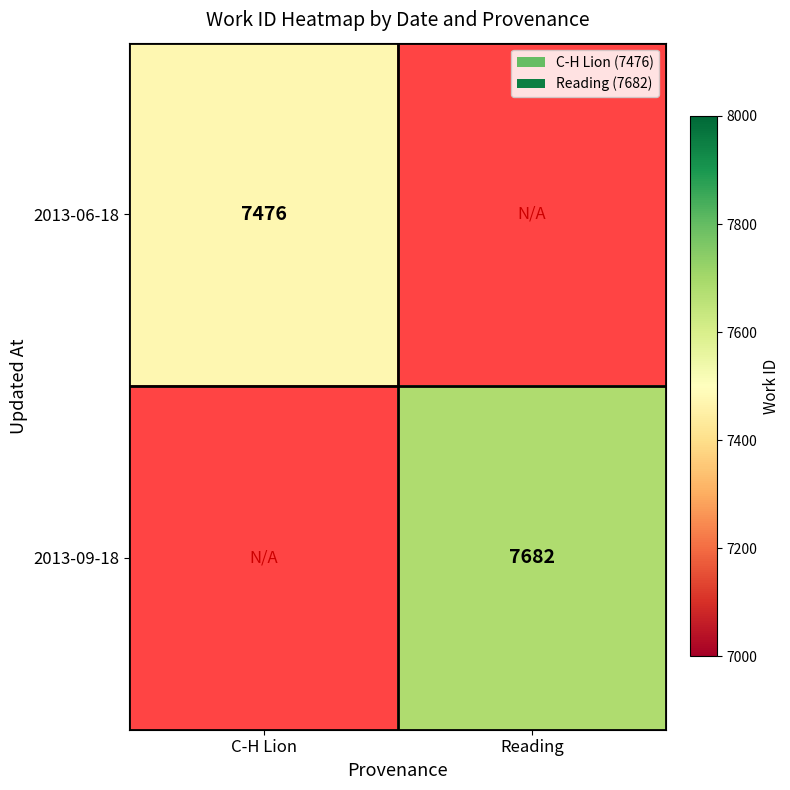

Count the number of data series in this chart.

2